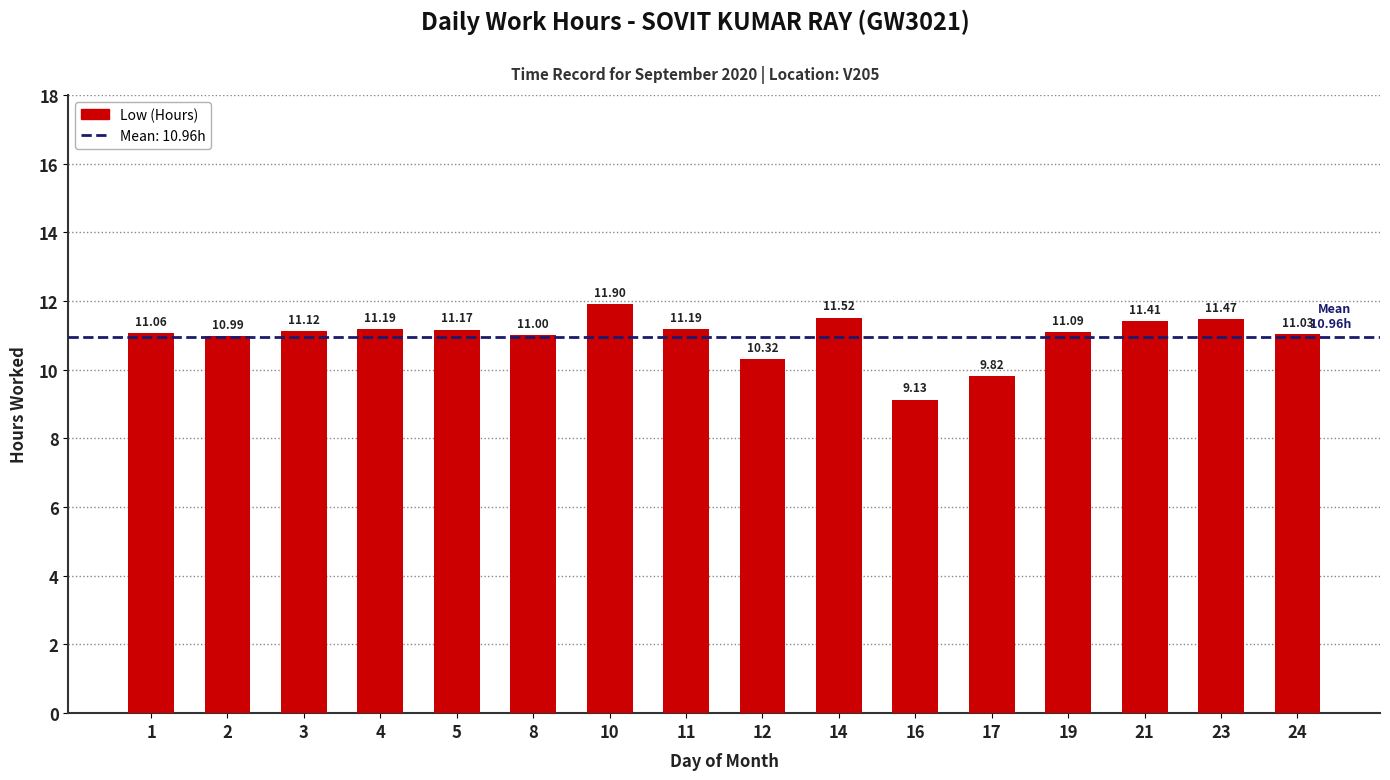

How many values are below 11?

4